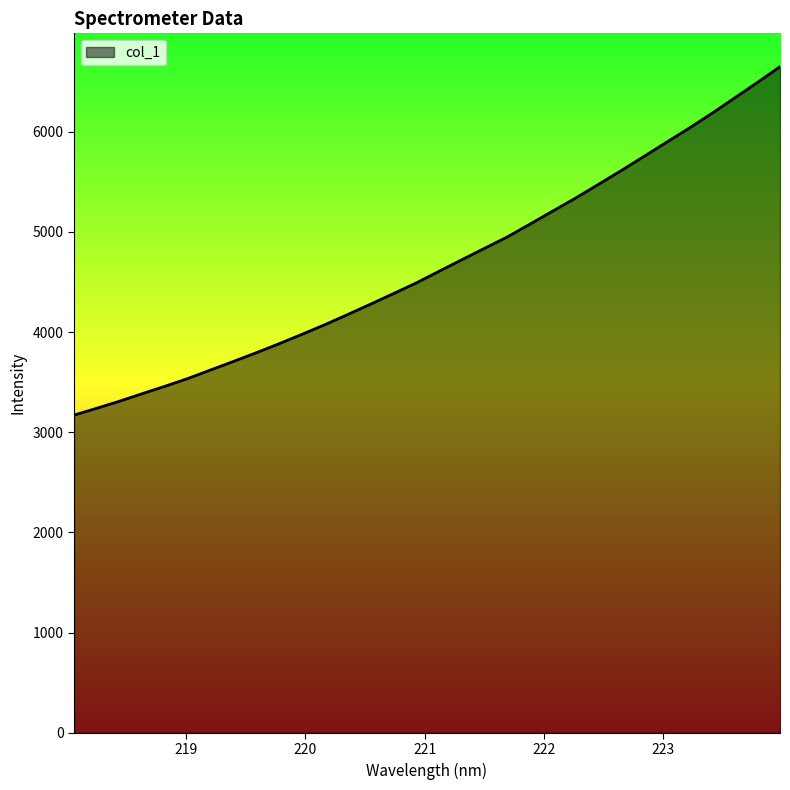

What is the greatest value displayed?

6649.8